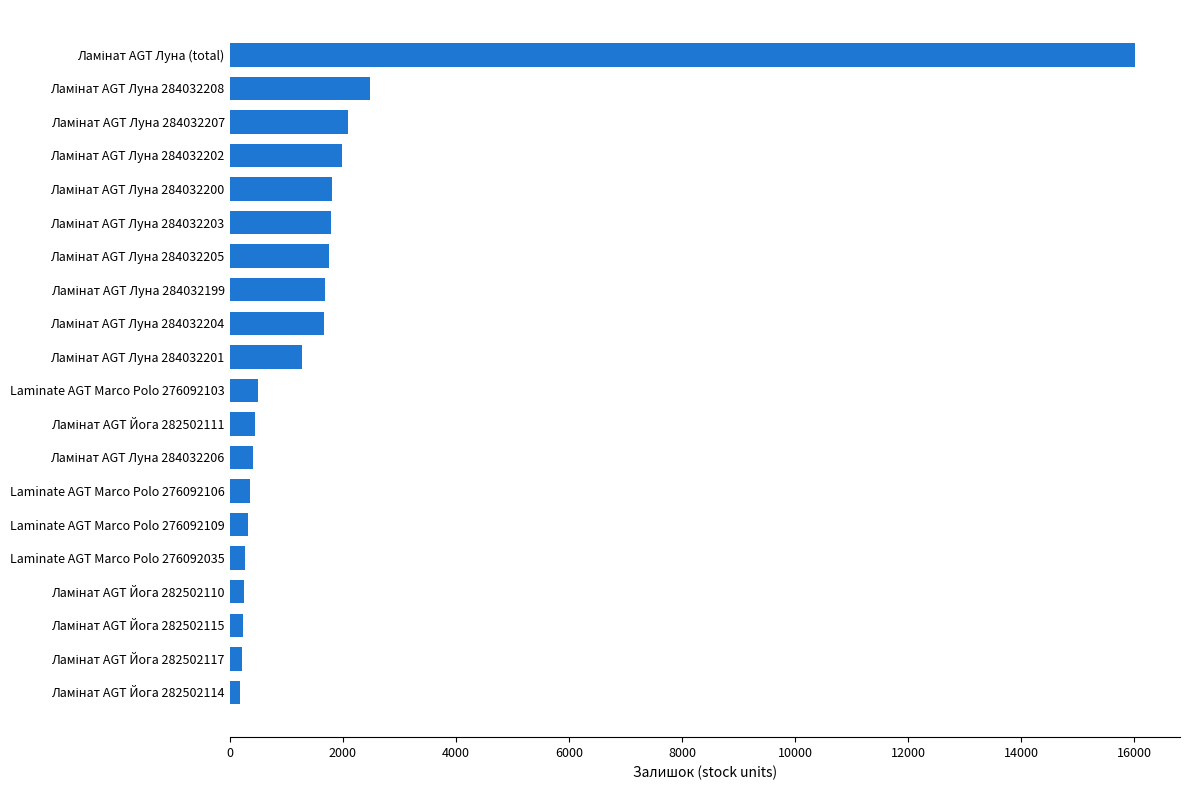

True or false: the data shows 323 at Laminate AGT Marco Polo 276092109.

True